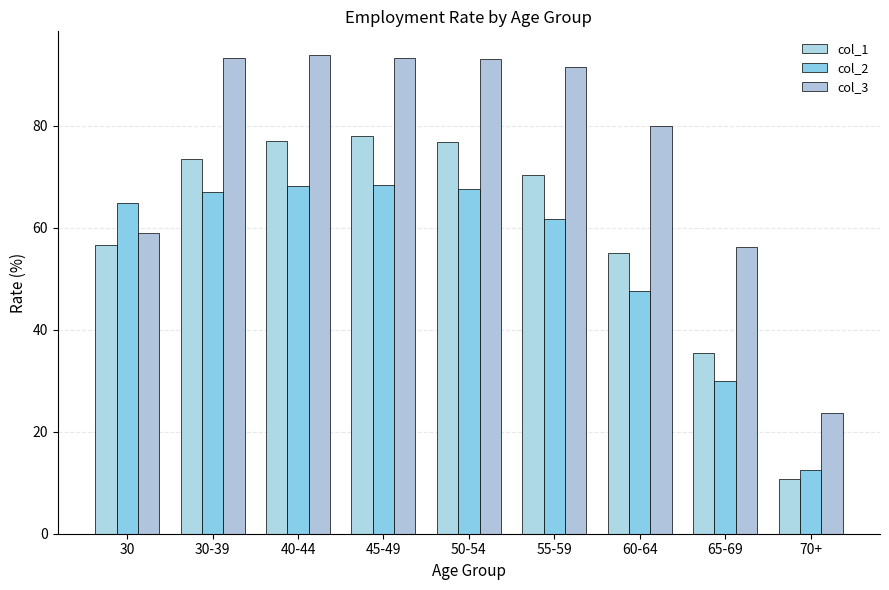

How many bars are there in total?

27